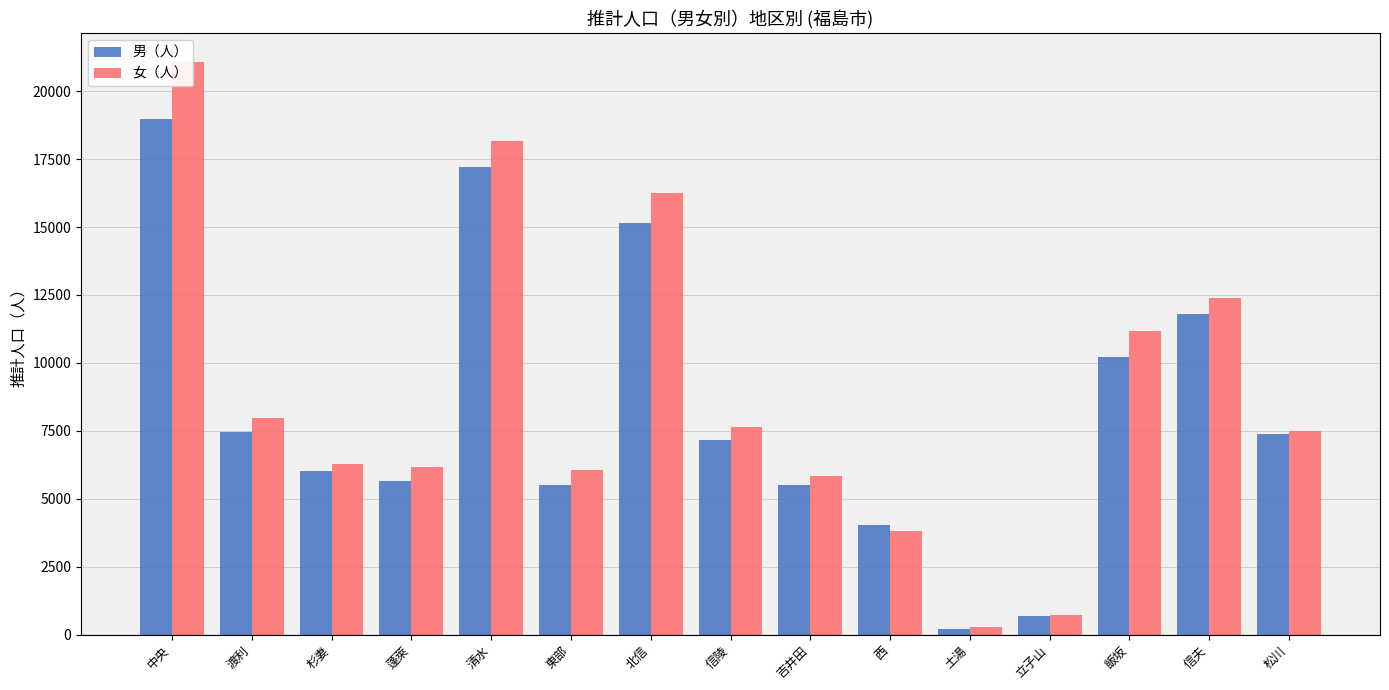

Which series has the widest spread of values?

女（人）